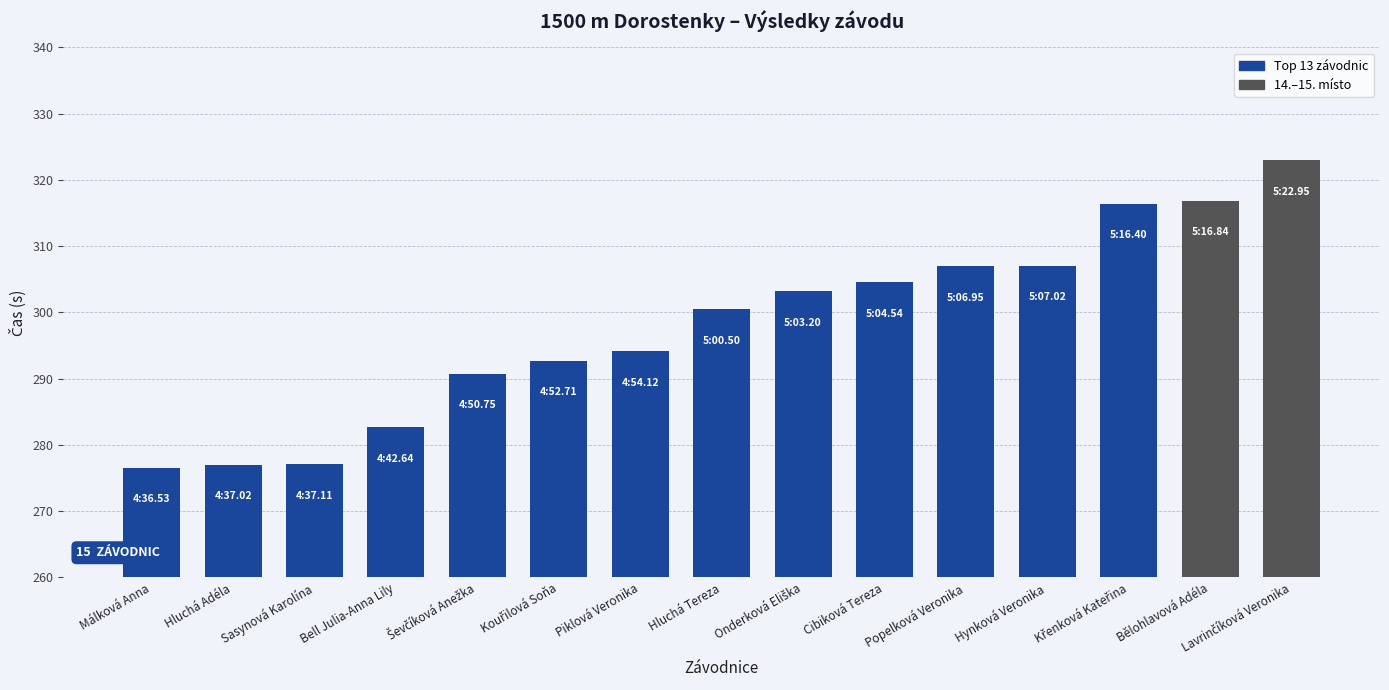

The chart shows a value of 294.1 at Piklová Veronika. True or false?

True